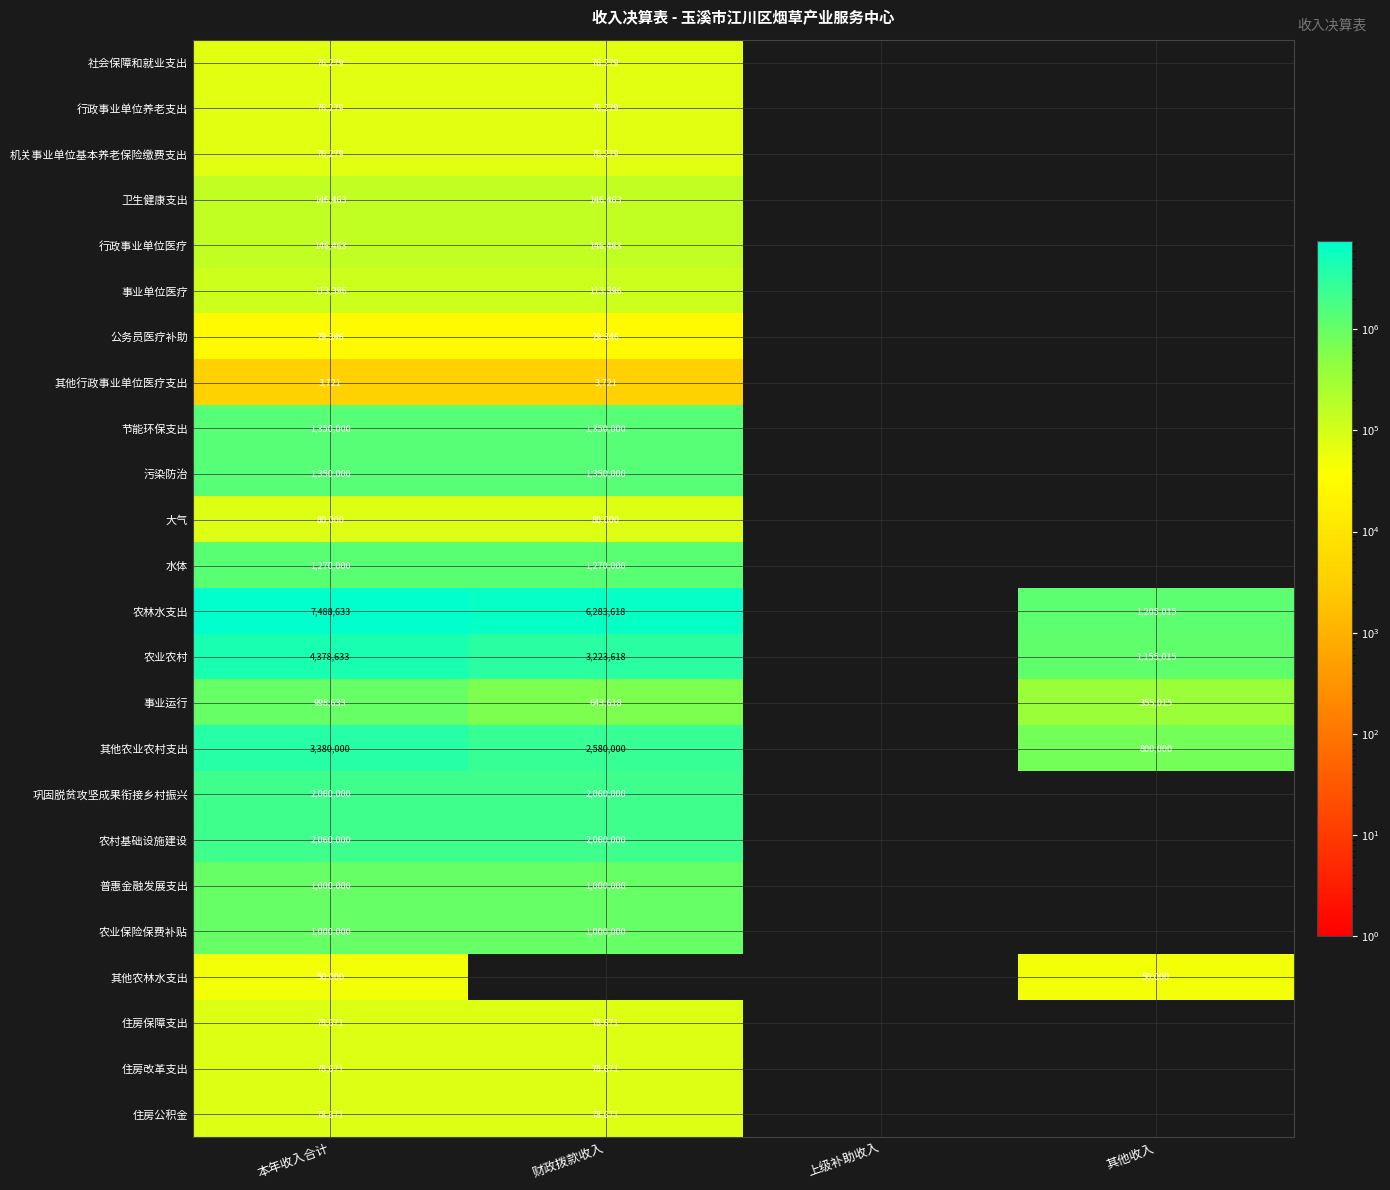

Is the value of 其他行政事业单位医疗支出 at 本年收入合计 greater than the value of 社会保障和就业支出 at 财政拨款收入?

No